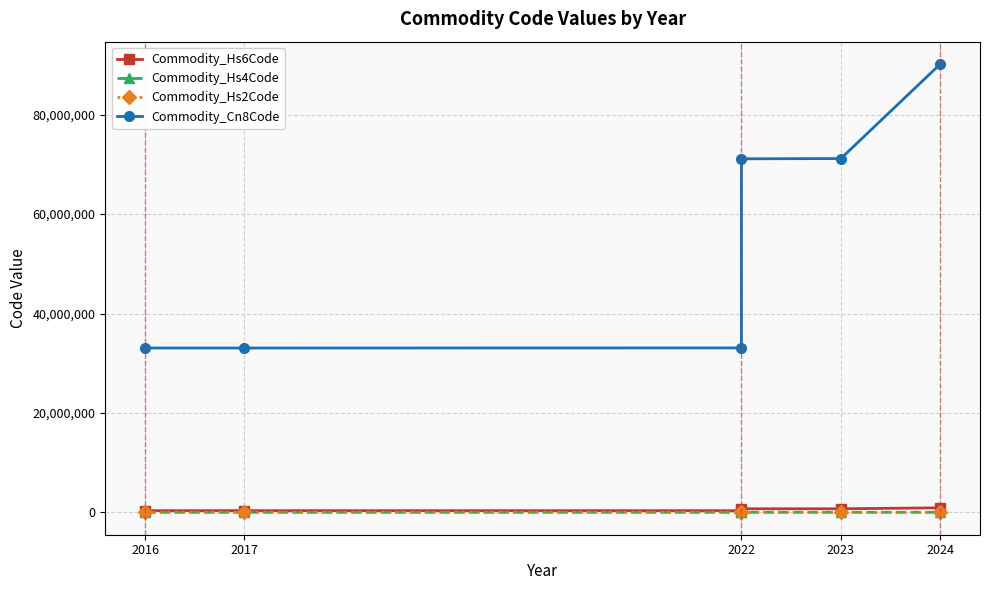

The Commodity_Cn8Code series shows 33079000 at 2022. True or false?

True